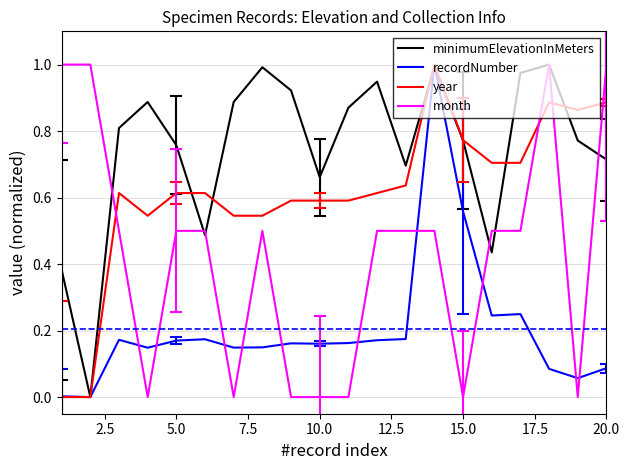

Rank the series by their average value, from lowest to highest.

recordNumber, month, year, minimumElevationInMeters